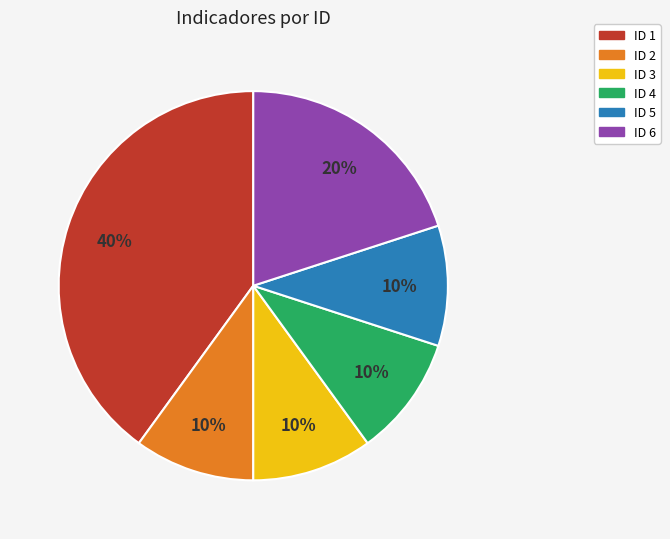

Does any single category account for the majority?

No